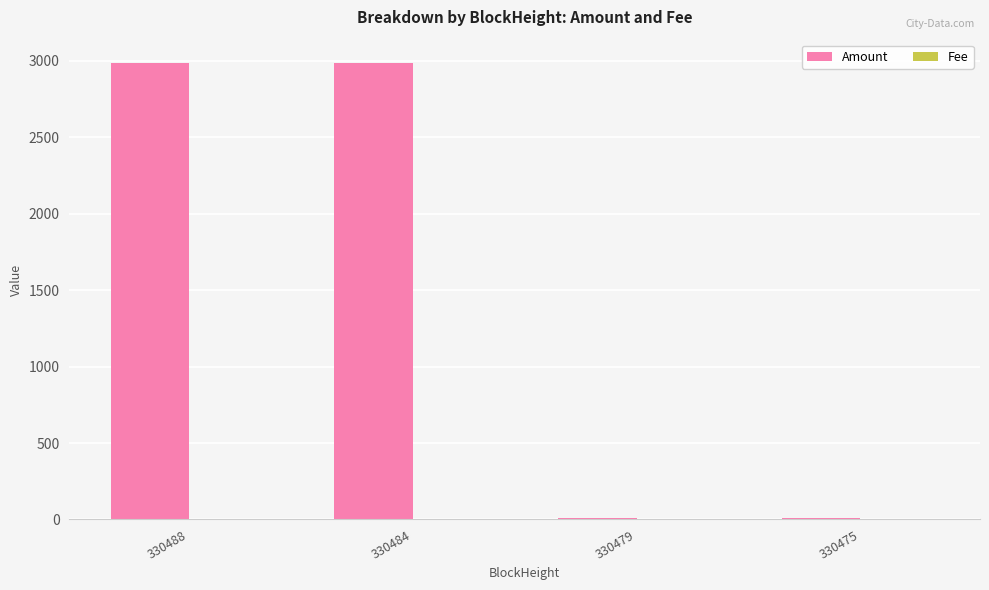

The value of Amount at 330479 is 8.8. True or false?

True